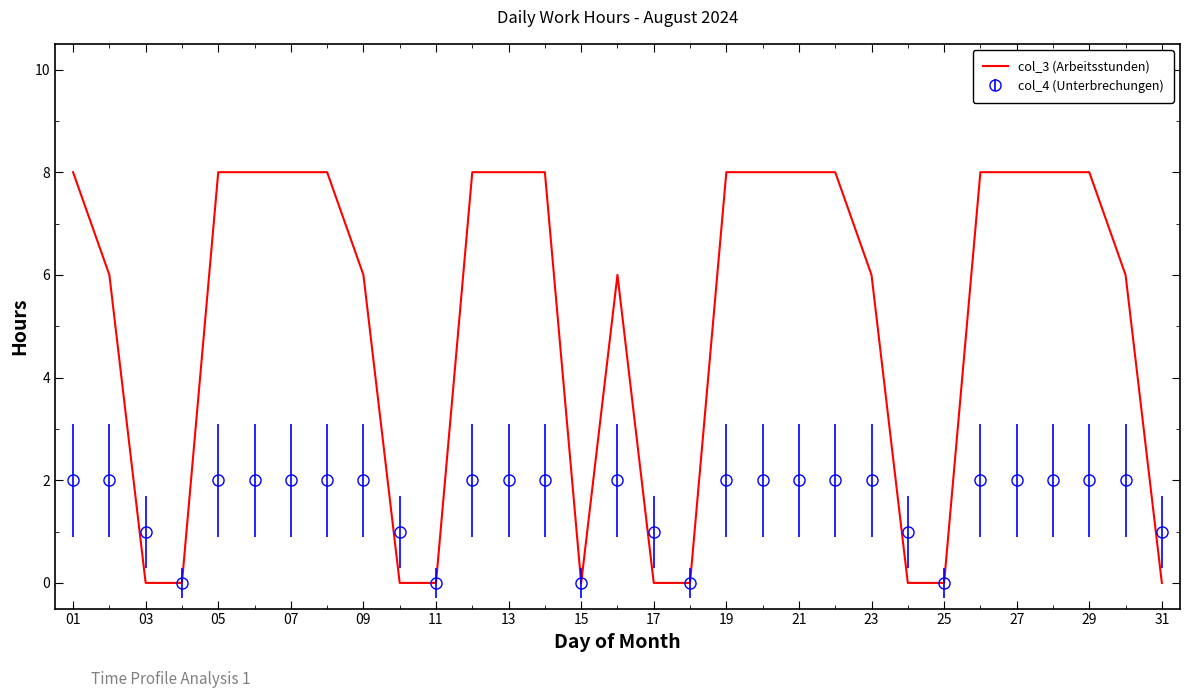

Which series has the largest range (max minus min)?

col_3 (Arbeitsstunden)